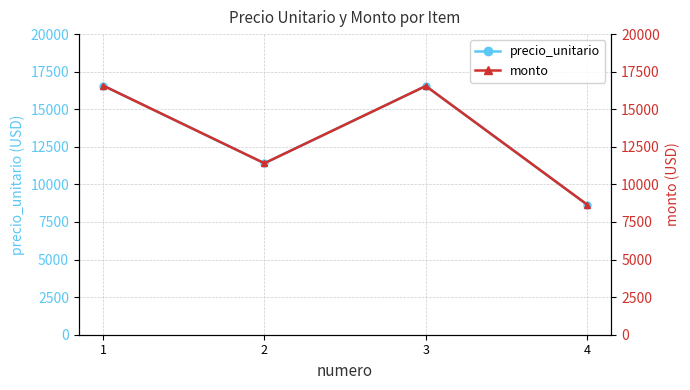

What is the minimum value for monto?

8654